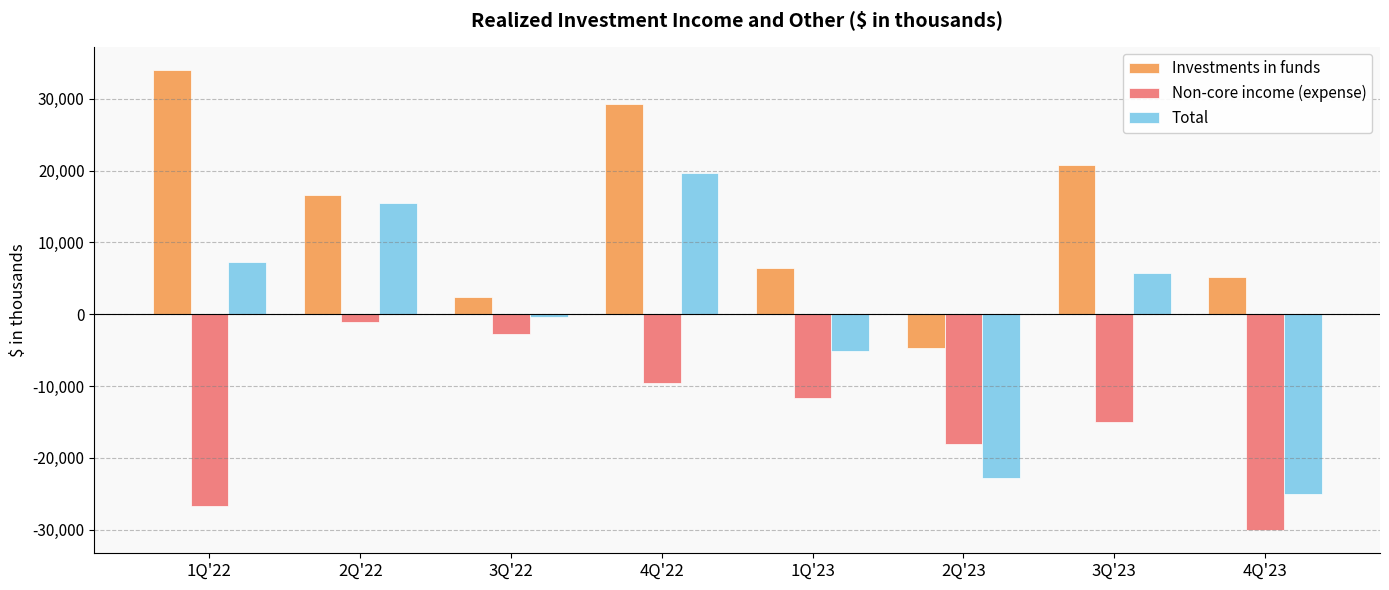

Which series has the largest range (max minus min)?

Total